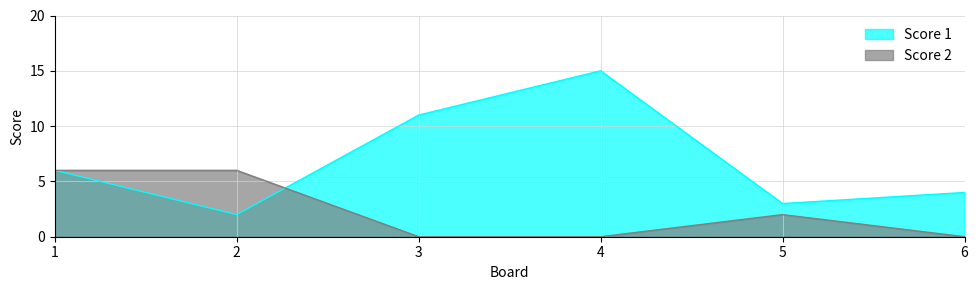

Between which two adjacent categories do Score 2 and Score 1 first intersect?

2 and 3